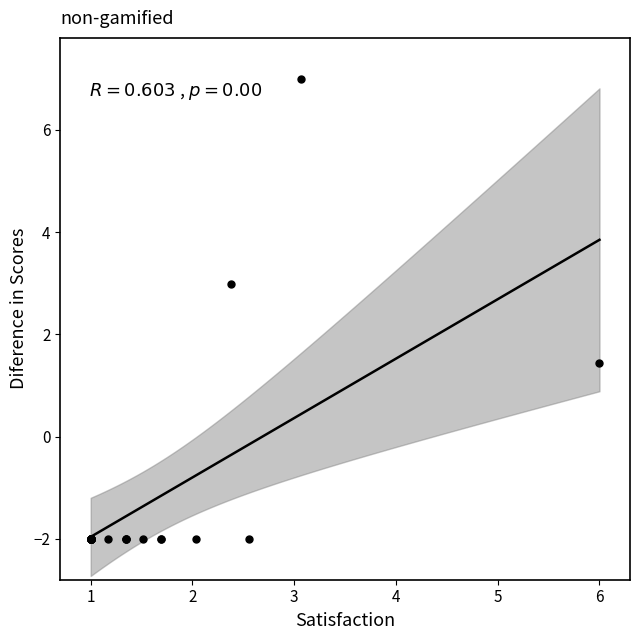

What Y value in the scatter plot is closest to 2?

1.4